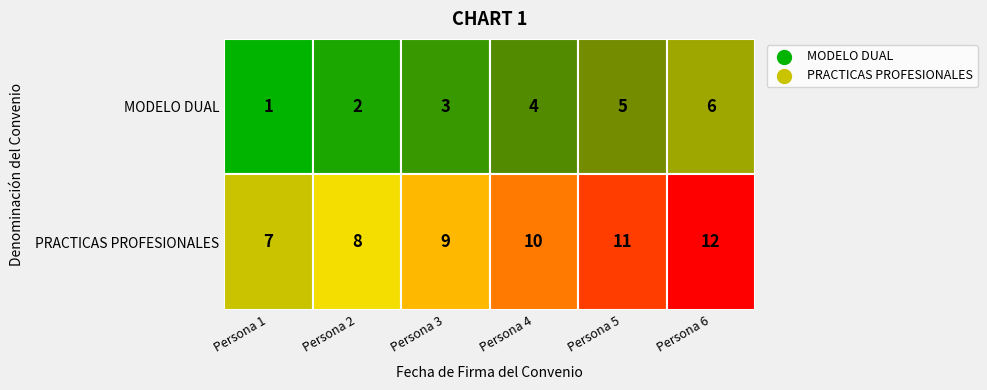

What is the difference between the PRACTICAS PROFESIONALES values at 1 and 0?

1